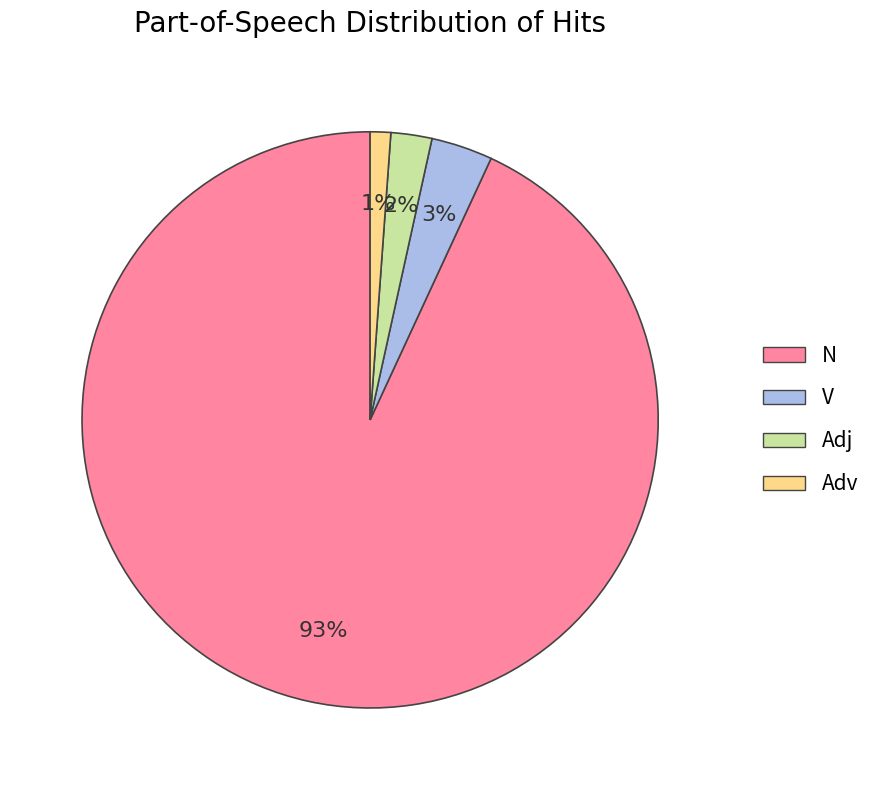

Is Adj the majority of the pie?

No